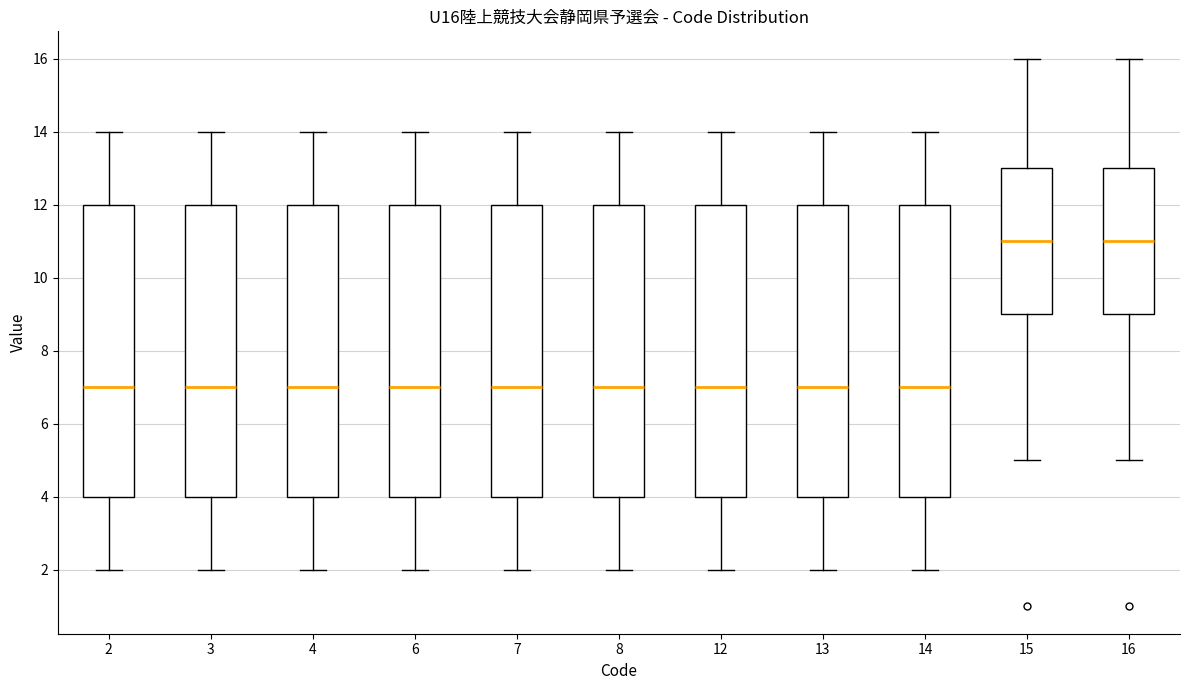

Reading left to right, read every box against the y-axis: the position of its median line, the range the box covers, and the ends of its whiskers. The values are not printed on the chart, so give them approximately, as read against the axis.

2: median 7, box 4 to 12, whiskers 2 to 14
3: median 7, box 4 to 12, whiskers 2 to 14
4: median 7, box 4 to 12, whiskers 2 to 14
6: median 7, box 4 to 12, whiskers 2 to 14
7: median 7, box 4 to 12, whiskers 2 to 14
8: median 7, box 4 to 12, whiskers 2 to 14
12: median 7, box 4 to 12, whiskers 2 to 14
13: median 7, box 4 to 12, whiskers 2 to 14
14: median 7, box 4 to 12, whiskers 2 to 14
15: median 11, box 9 to 13, whiskers 5 to 16
16: median 11, box 9 to 13, whiskers 5 to 16